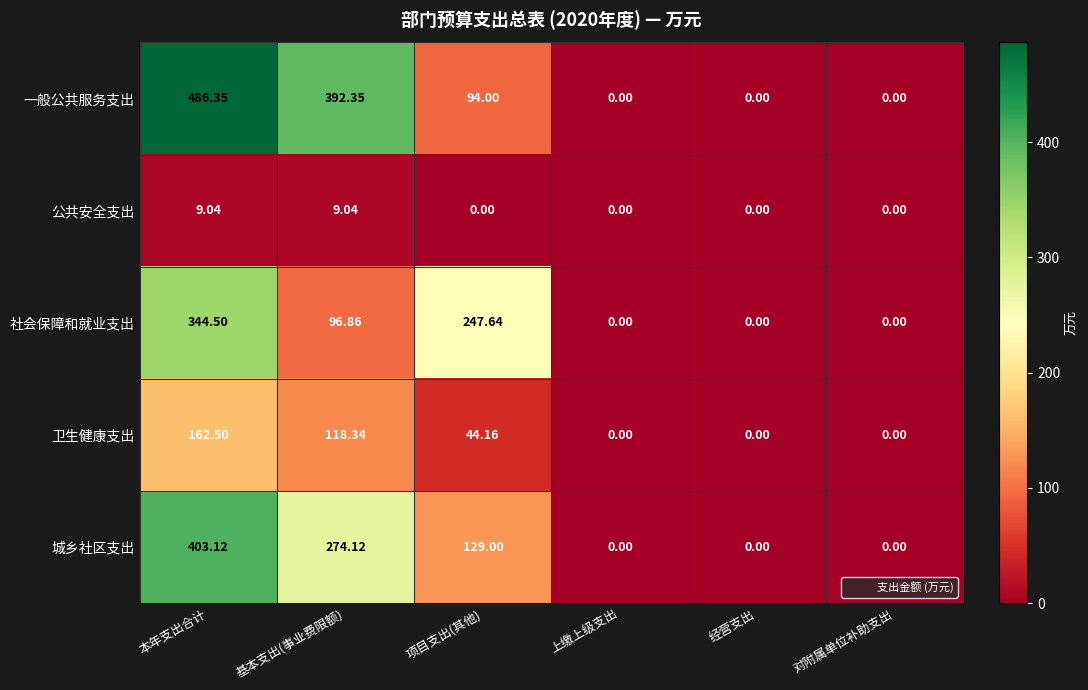

What is the maximum value shown in the chart?

486.4